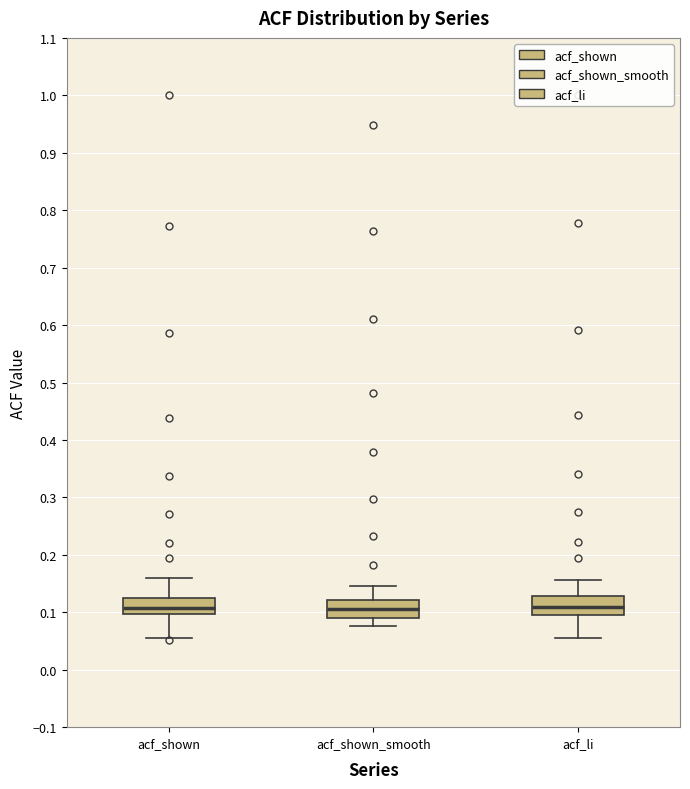

Reading left to right, read every box against the y-axis: the position of its median line, the range the box covers, and the ends of its whiskers. The values are not printed on the chart, so give them approximately, as read against the axis.

acf_shown: median 0.11, box 0.10 to 0.12, whiskers 0.06 to 0.16
acf_shown_smooth: median 0.11, box 0.09 to 0.12, whiskers 0.08 to 0.15
acf_li: median 0.11, box 0.09 to 0.13, whiskers 0.06 to 0.16